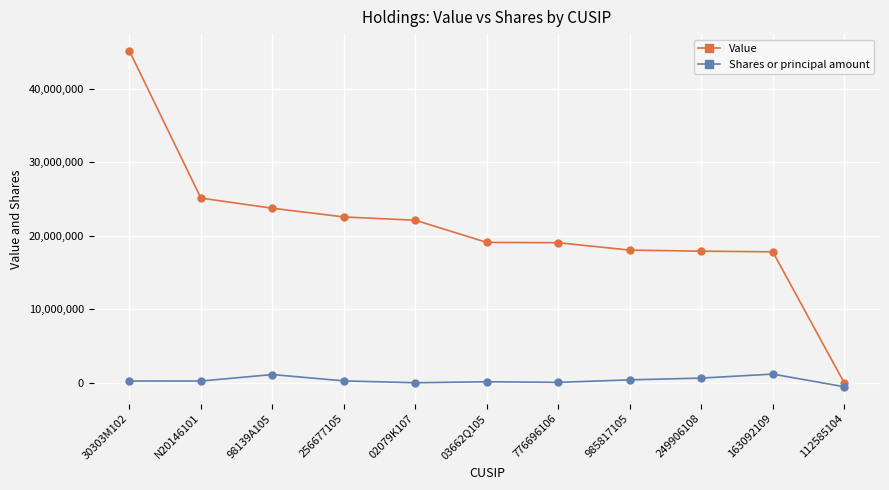

What is the approximate value of Shares or principal amount at 112585104, to the nearest 50?

-520450